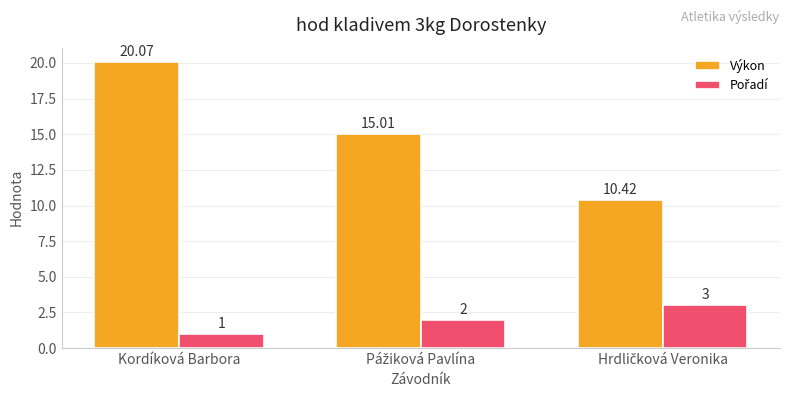

At which label does Výkon first exceed 15?

Kordíková Barbora